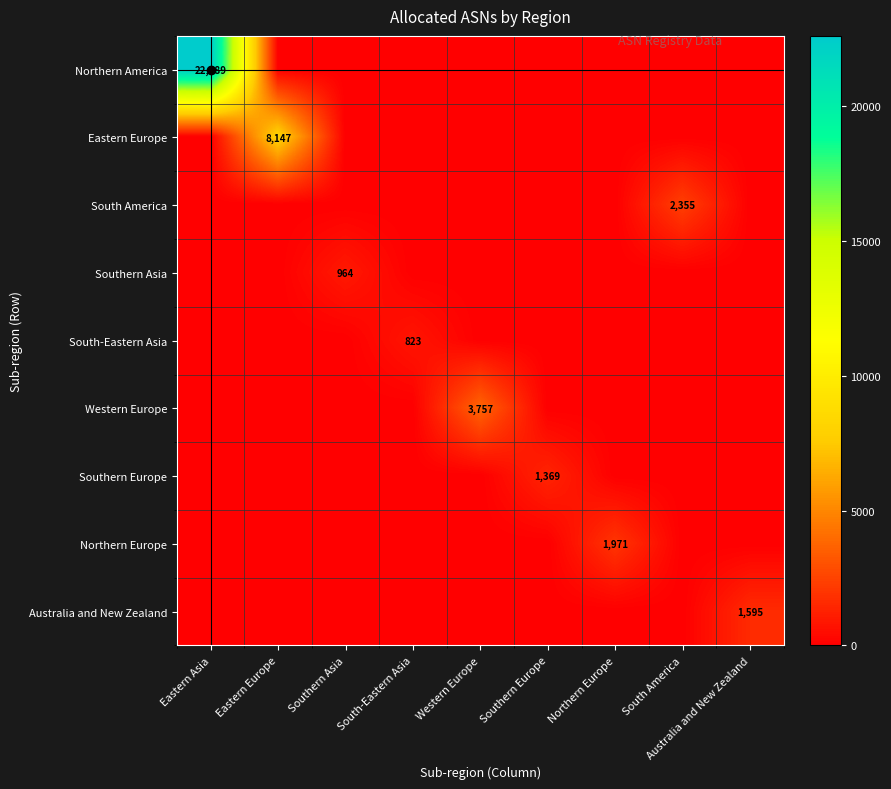

What is the sum of all Australia and New Zealand values?

1595